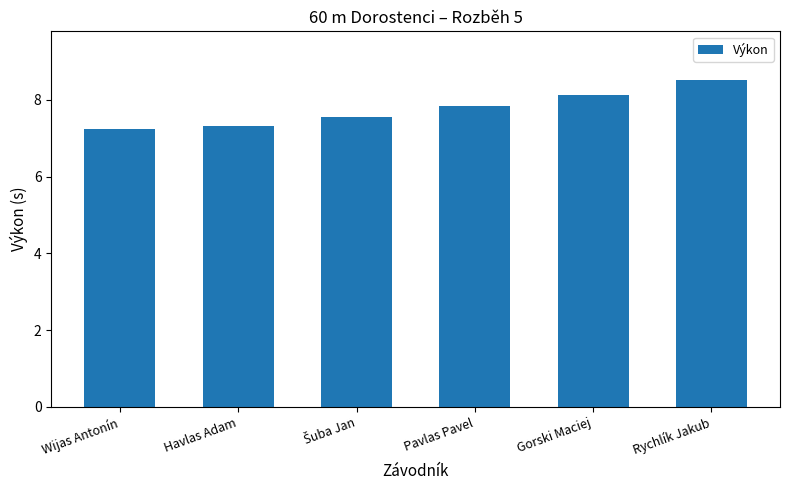

At which category does the chart reach its peak across all series?

Rychlík Jakub